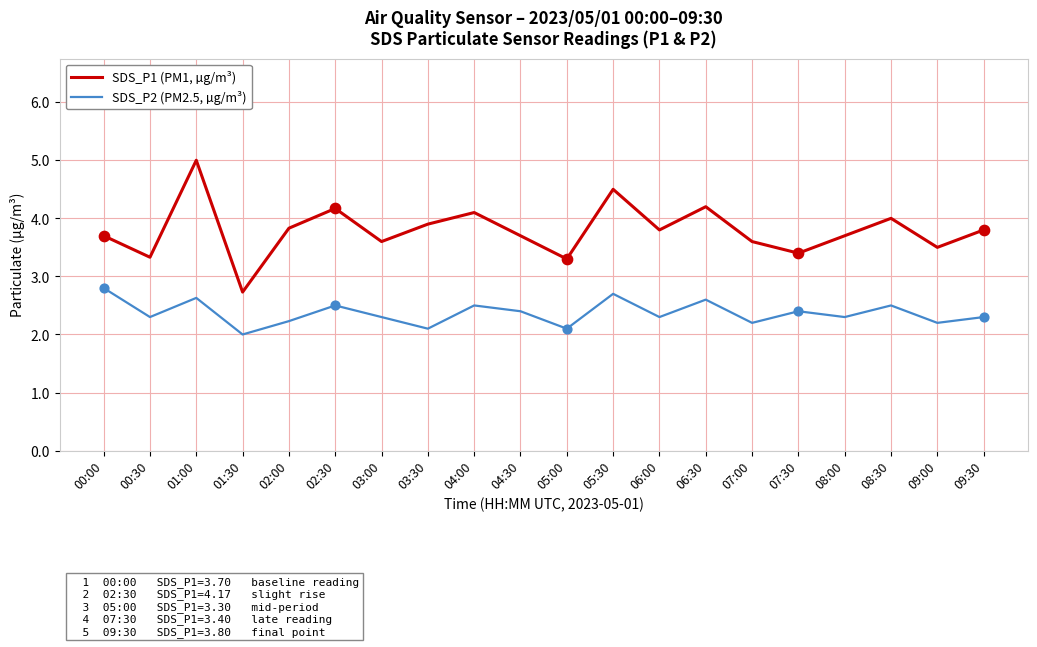

What are all the series names shown in the legend?

SDS_P1 (PM1, µg/m³), SDS_P2 (PM2.5, µg/m³)